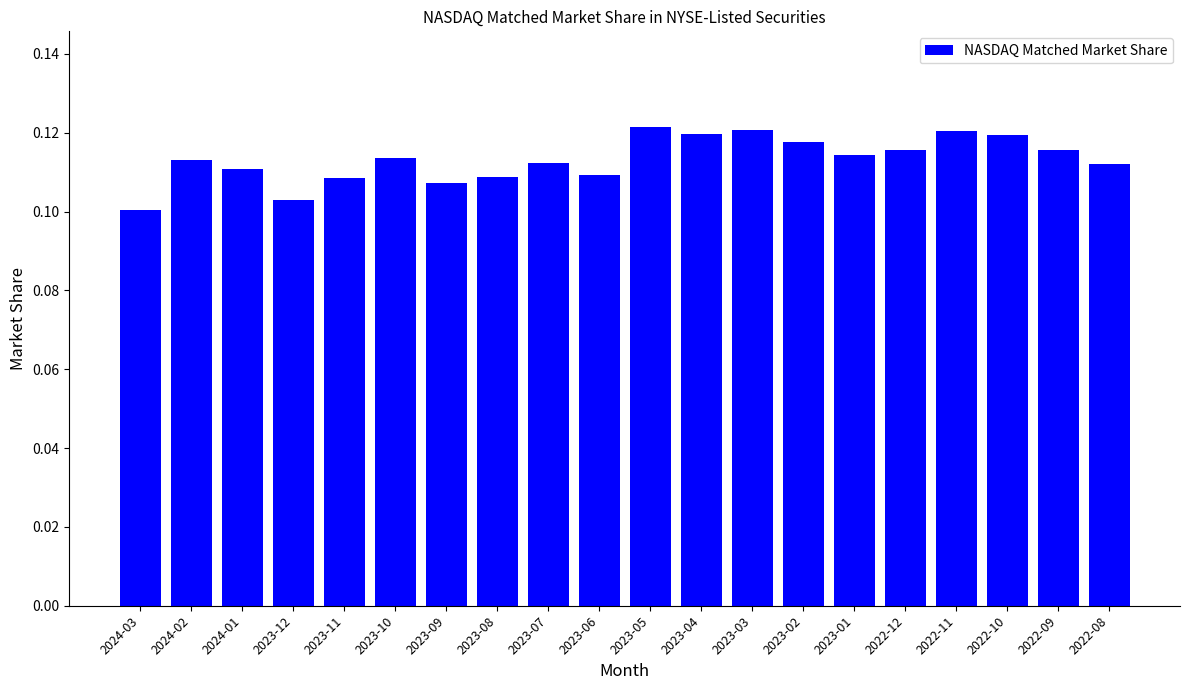

Which has a higher value, 2024-02 or 2023-02?

2023-02